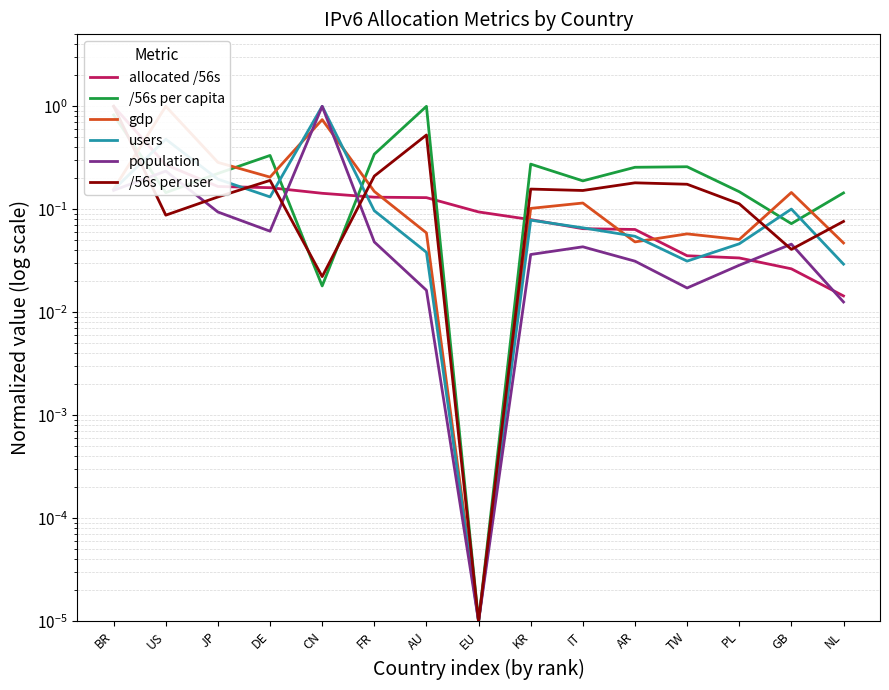

How many interior local peaks does the /56s per user series have?

4